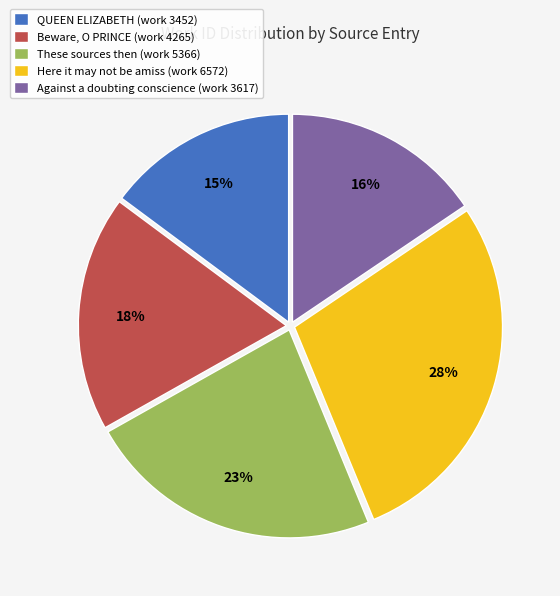

Between QUEEN ELIZABETH (work 3452) and Here it may not be amiss (work 6572), which is larger?

Here it may not be amiss (work 6572)